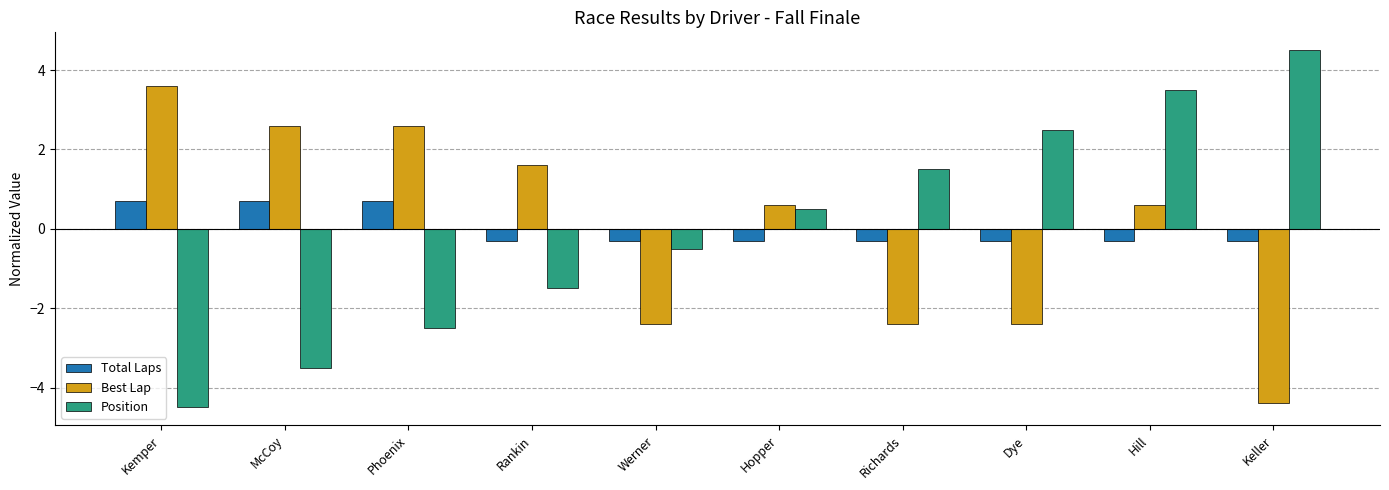

How many groups of bars are there?

10